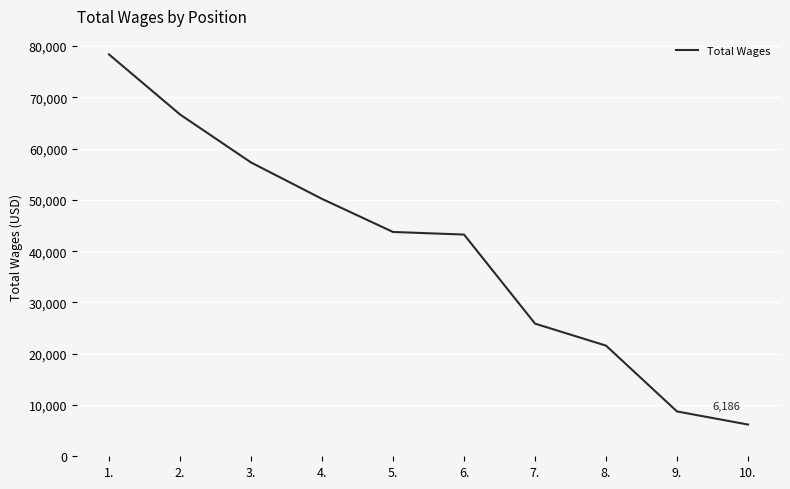

What is the average value?

40192